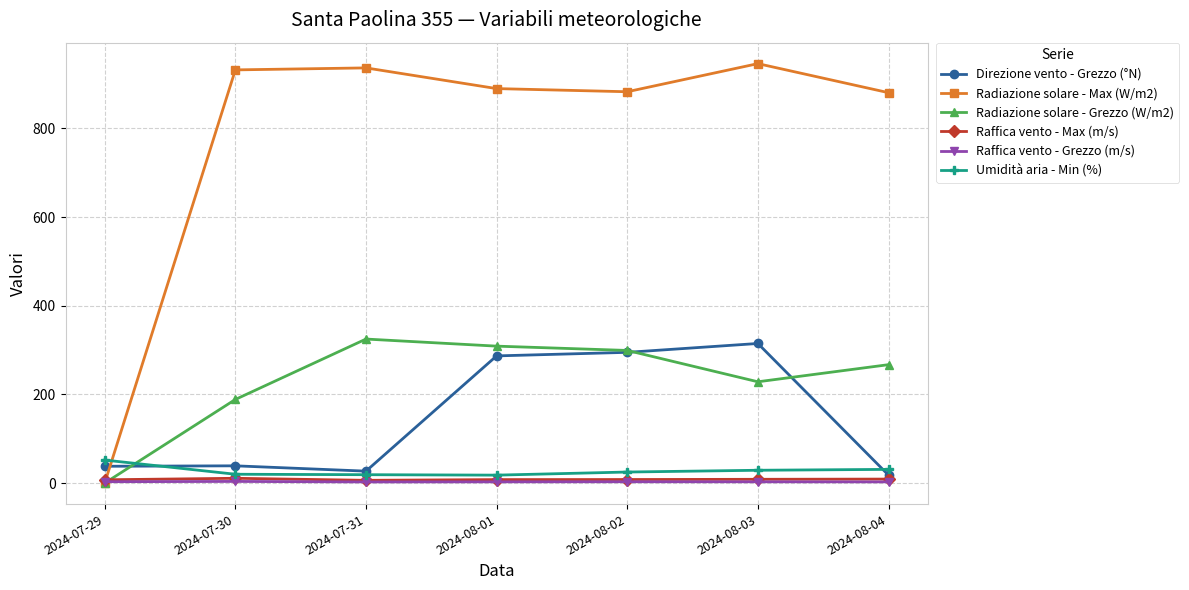

What is the value of the Radiazione solare - Grezzo (W/m2) point at the 3rd from the left?

325.0